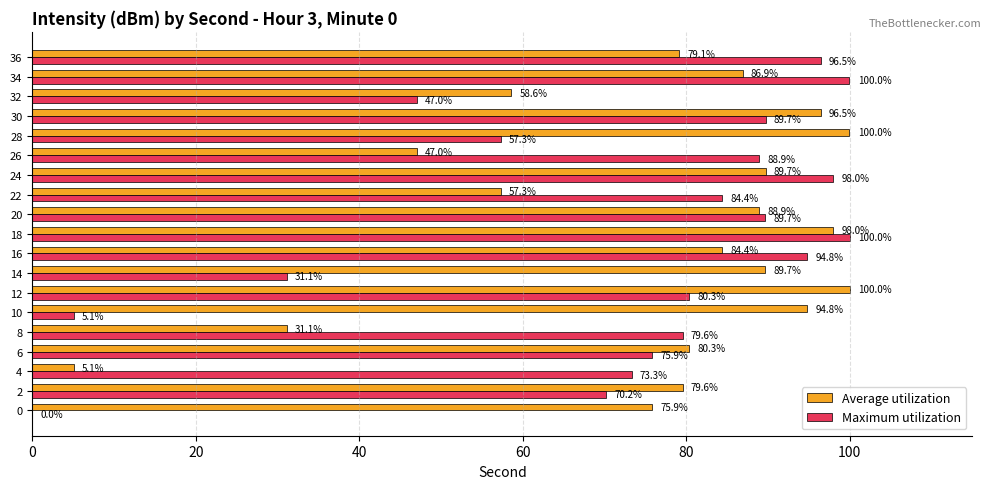

Which series changed the most between 0 and 8?

Maximum utilization